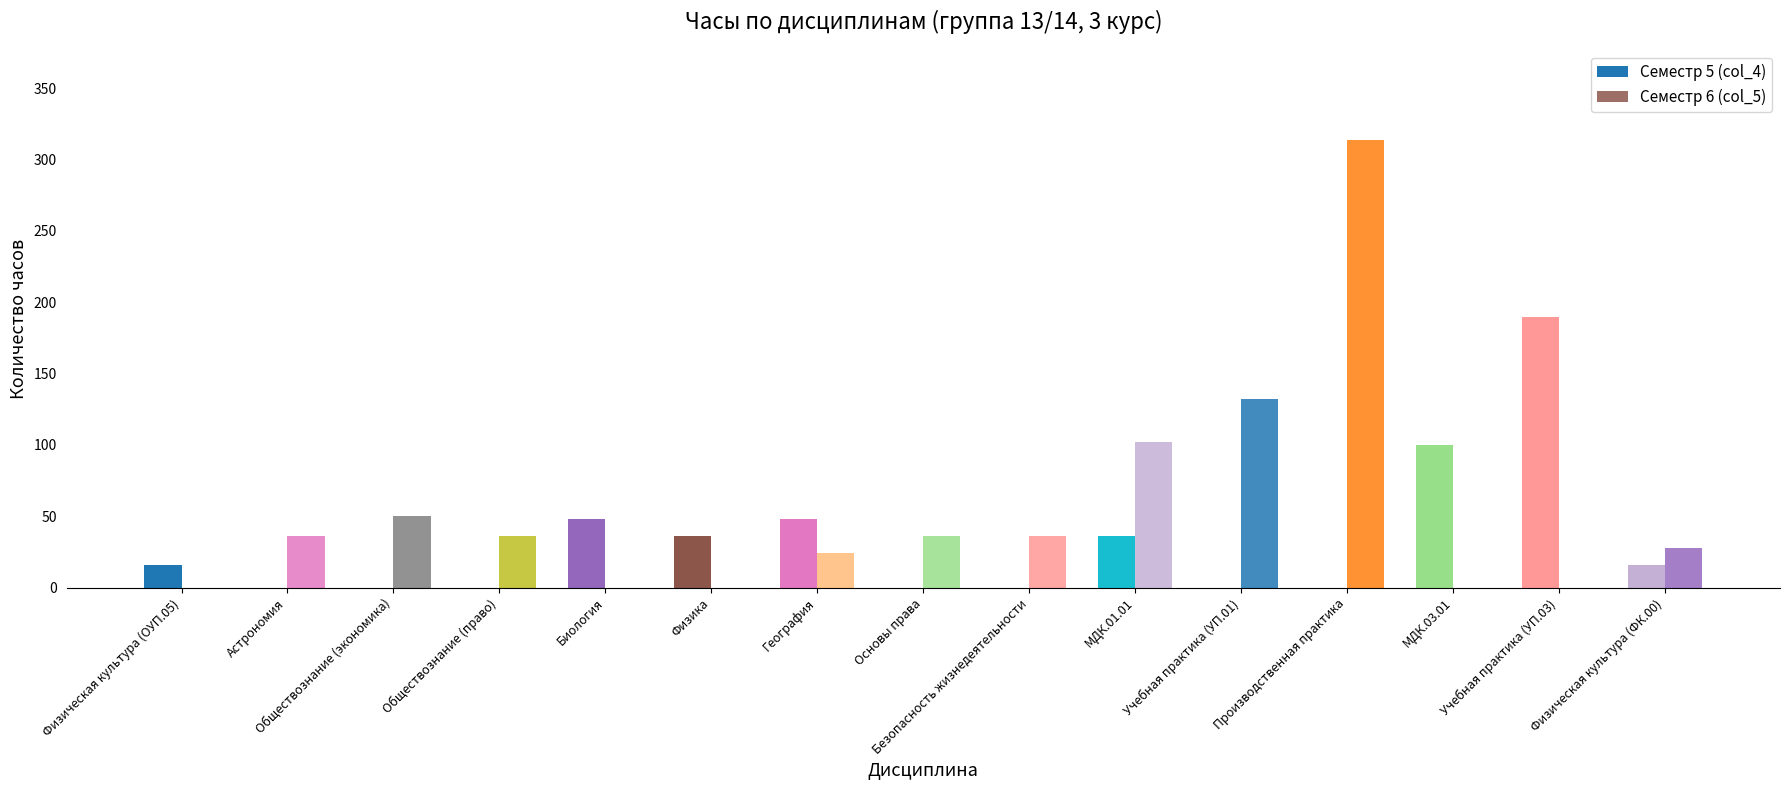

At which label does Семестр 6 (col_5) reach its minimum?

Физическая культура (ОУП.05)